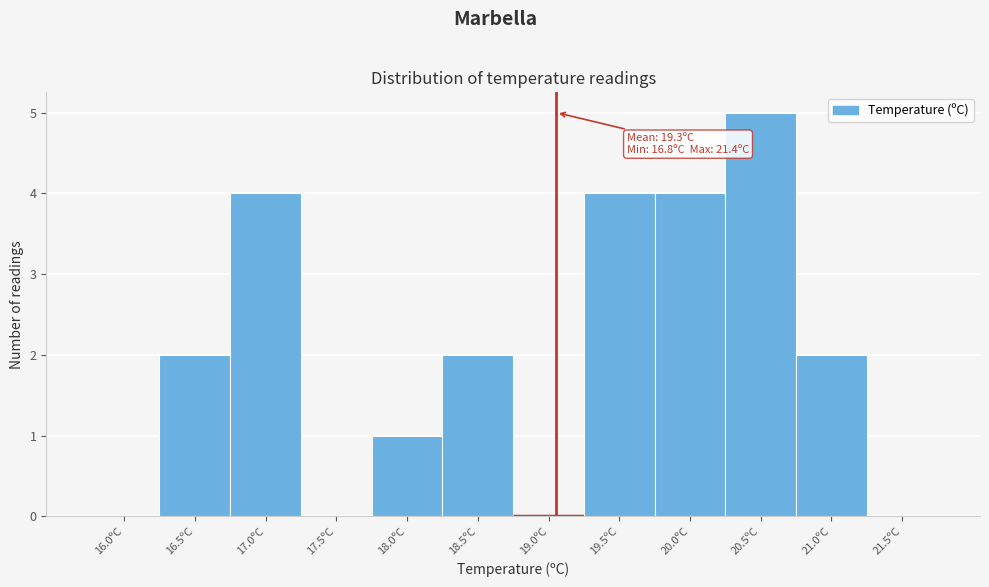

Reading left to right, what are all the values shown in this chart?

16.0ºC=0	16.5ºC=2	17.0ºC=4	17.5ºC=0	18.0ºC=1	18.5ºC=2	19.0ºC=0	19.5ºC=4	20.0ºC=4	20.5ºC=5	21.0ºC=2	21.5ºC=0